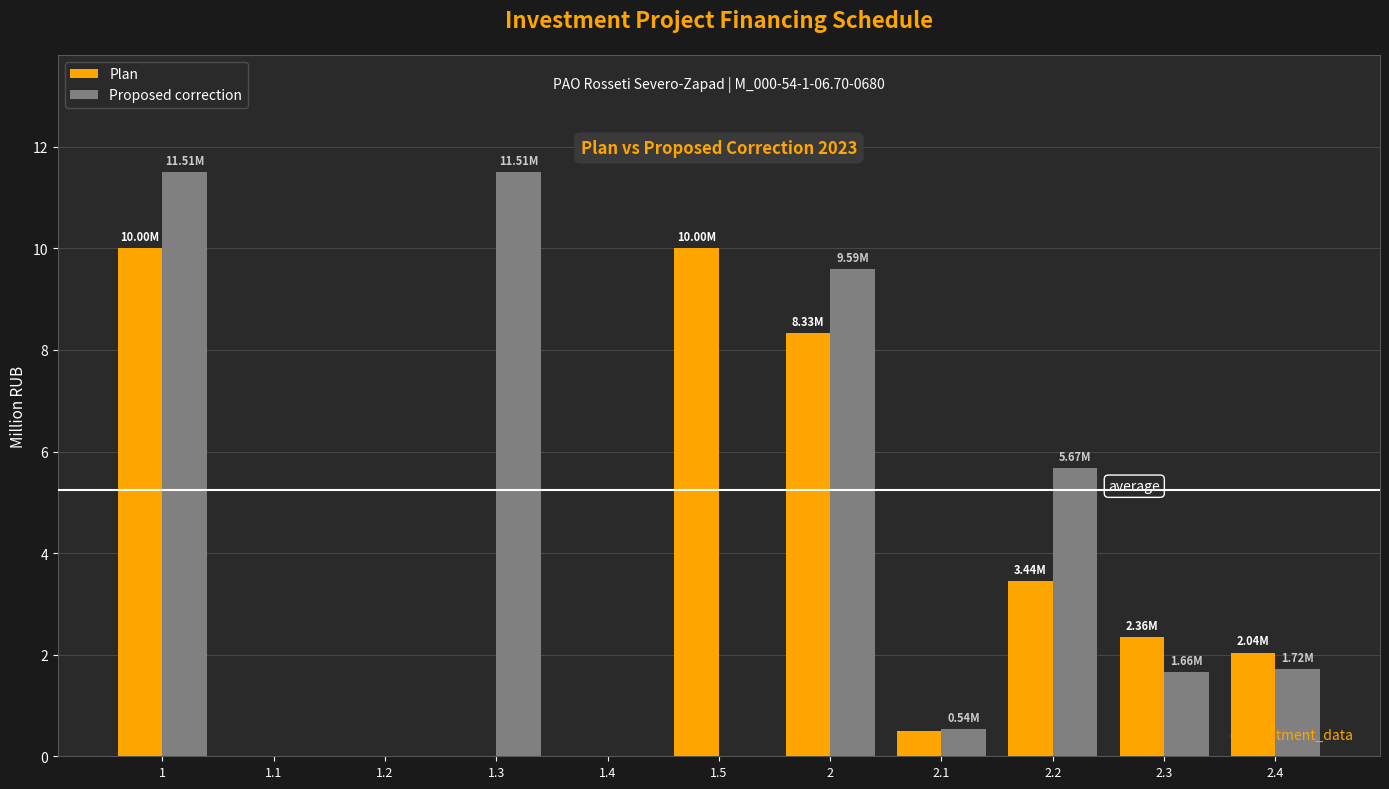

What is the sum of all Proposed correction values?

42.2